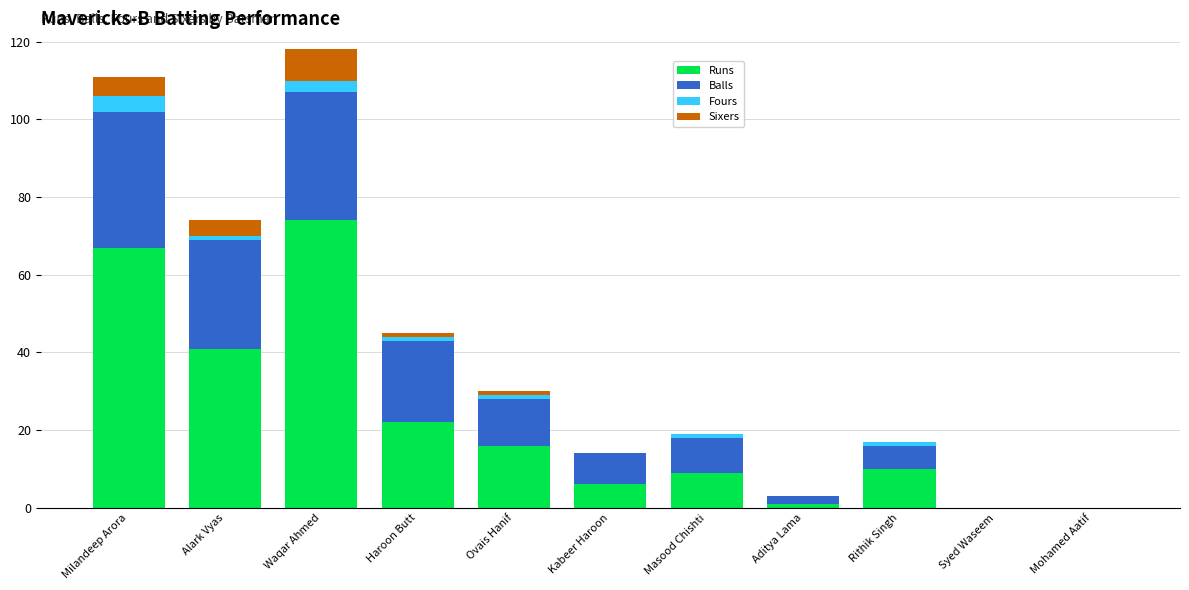

Is it true that Runs equals 37 at Haroon Butt?

False